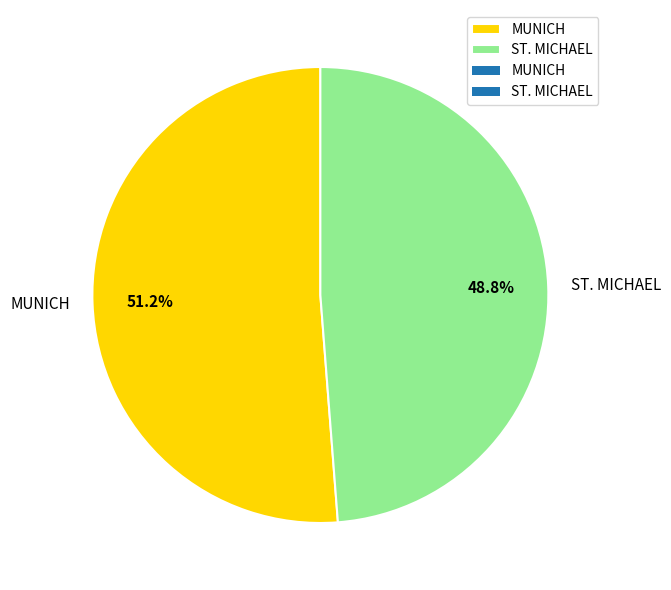

The ST. MICHAEL slice represents 49% of the pie. True or false?

True